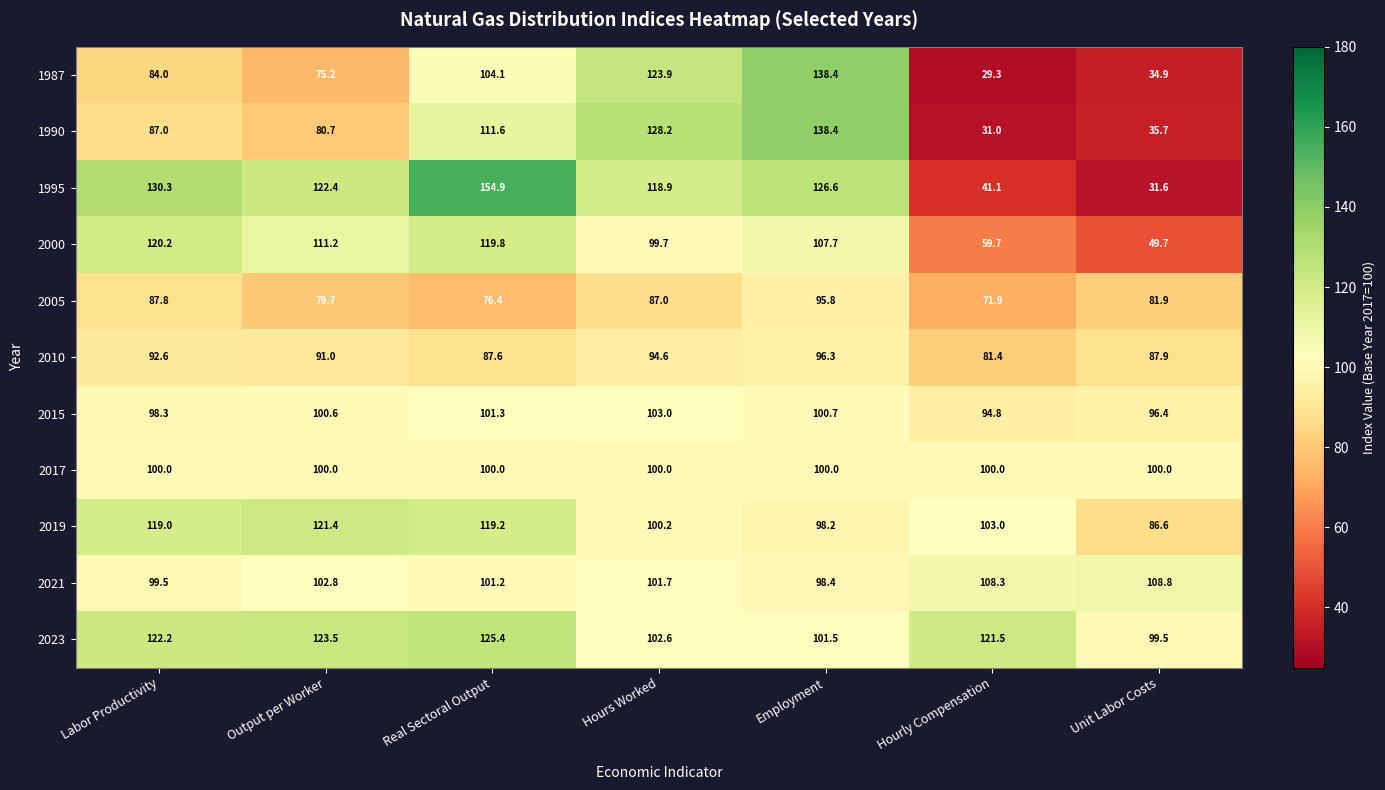

Which series has the largest range (max minus min)?

1995